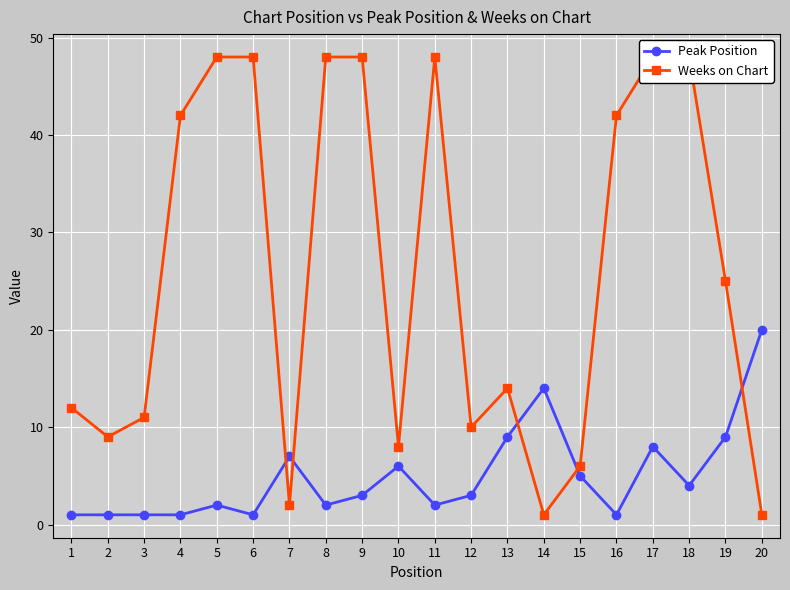

Does the chart display data point markers on the line(s)?

Yes